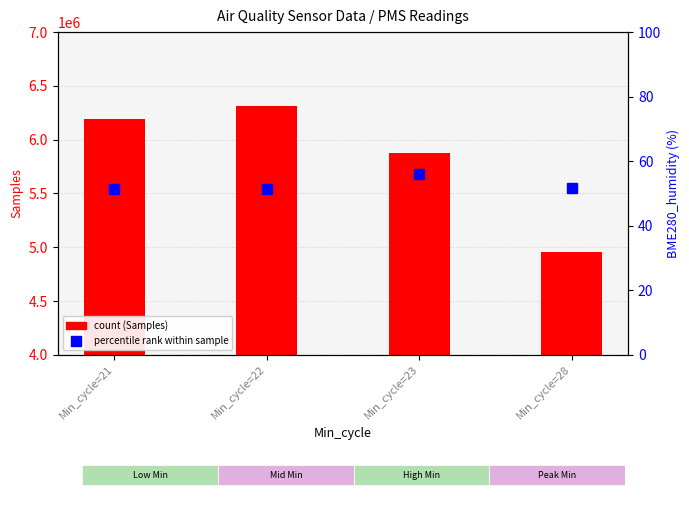

At which label does Samples (count) reach its minimum?

Min_cycle=28